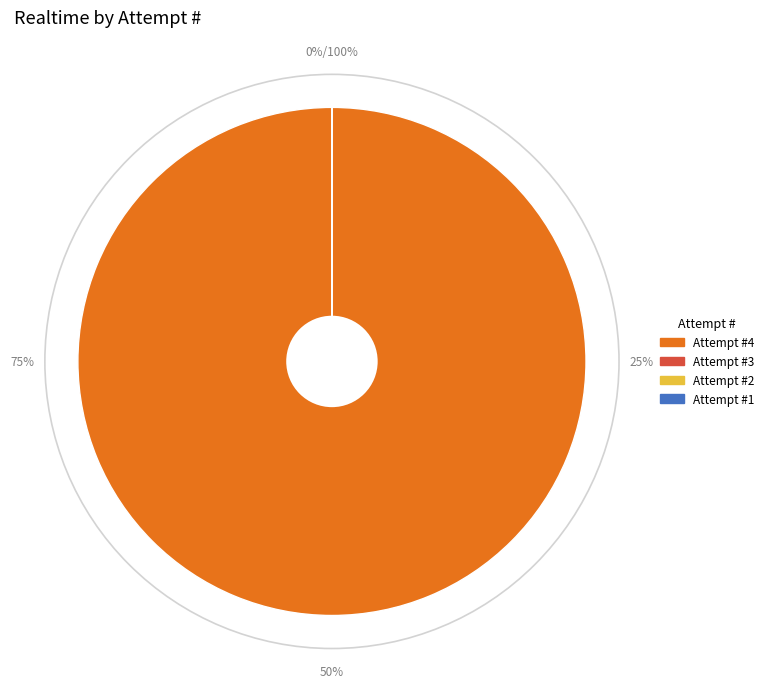

To the nearest percent, what is the difference between the largest and smallest slice percentages?

100%